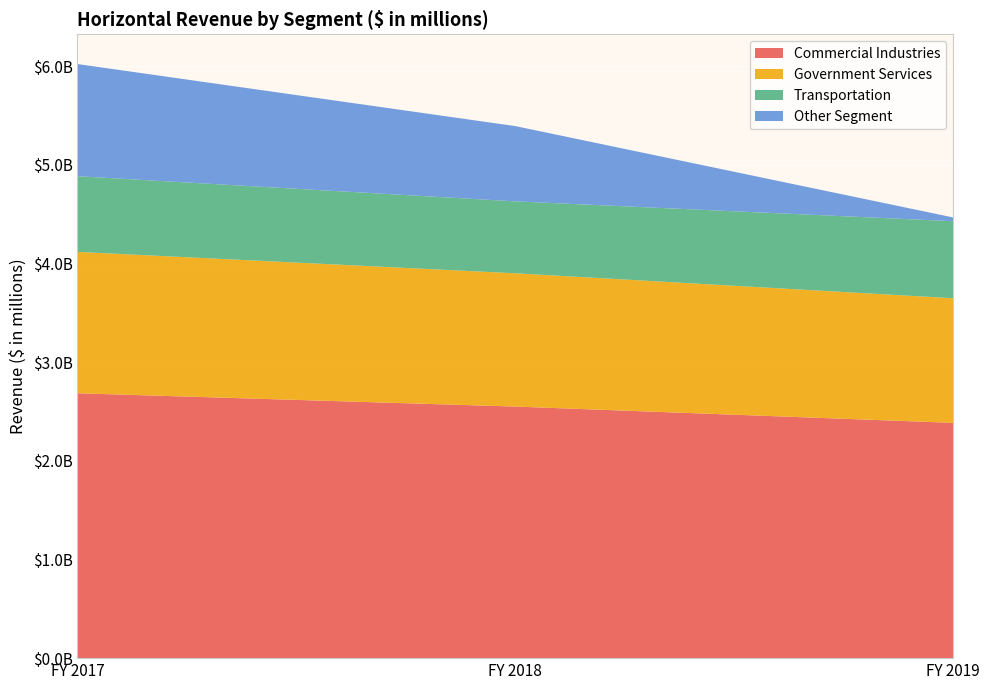

Reading left to right, list all the values displayed in this chart.

Commercial Industries: 2685000000	2550000000	2385000000
Government Services: 1433000000	1351000000	1263000000
Transportation: 767000000	729000000	781000000
Other Segment: 1137000000	763000000	38000000